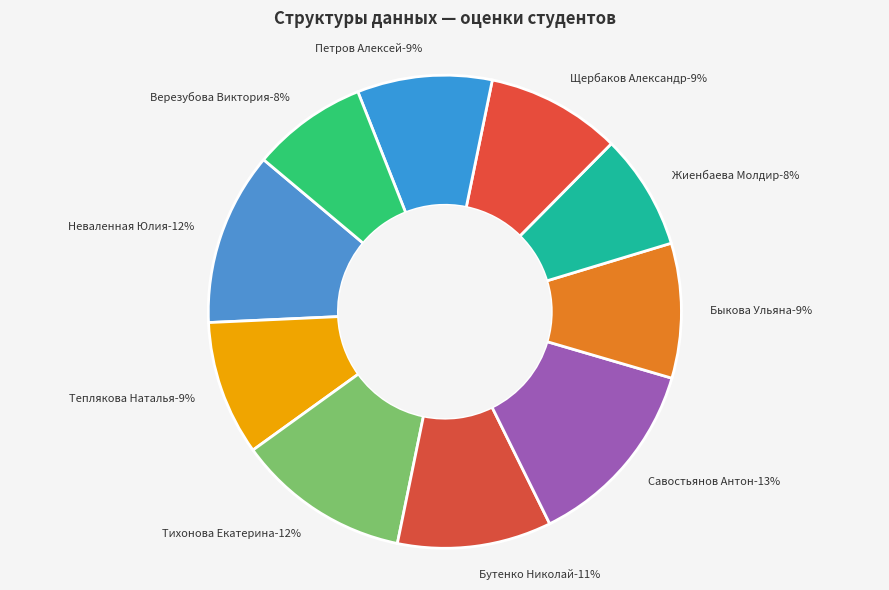

Which has a higher value, Бутенко Николай or Петров Алексей?

Бутенко Николай